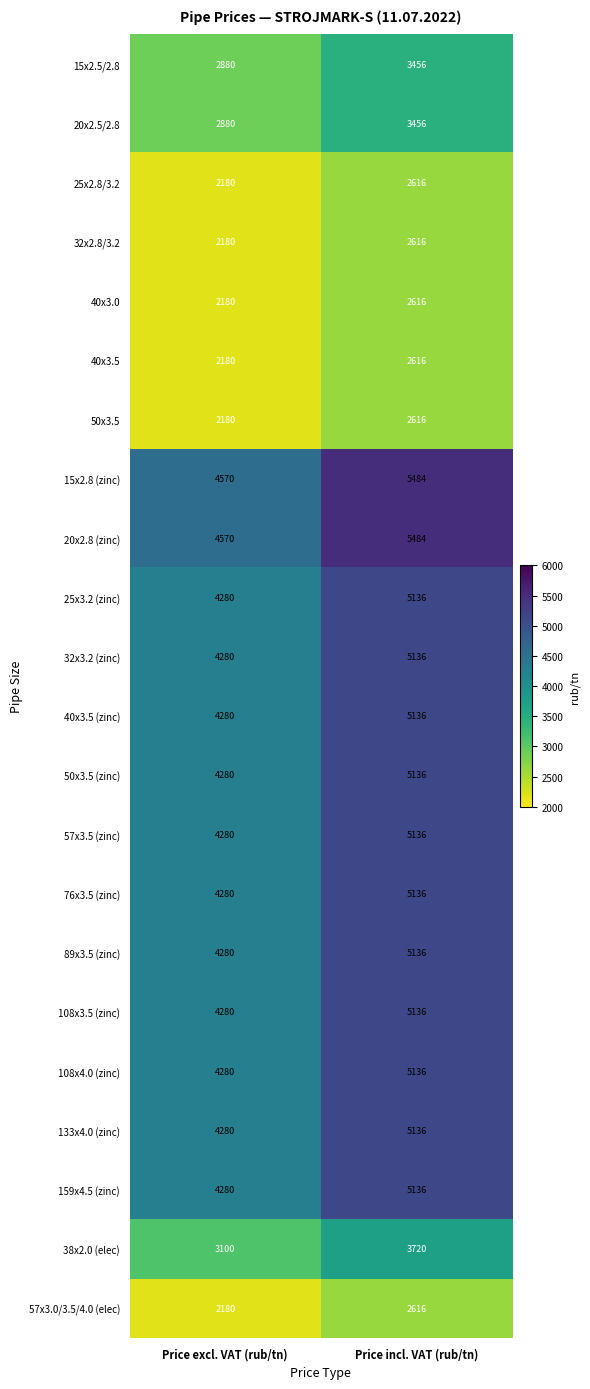

At which label is 32x3.2 (zinc) closest to 4708?

Price excl. VAT (rub/tn)